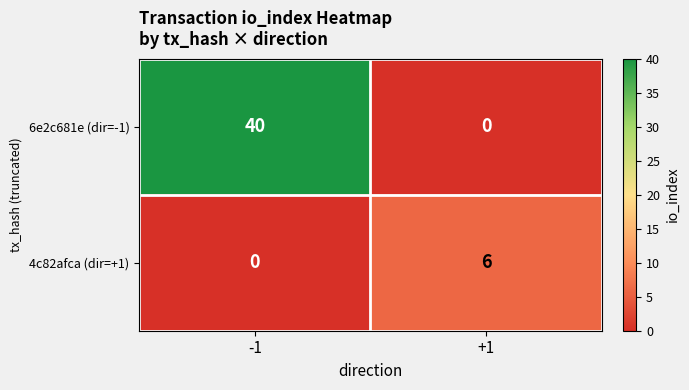

List the series in order of their overall mean, highest first.

6e2c681e (dir=-1), 4c82afca (dir=+1)